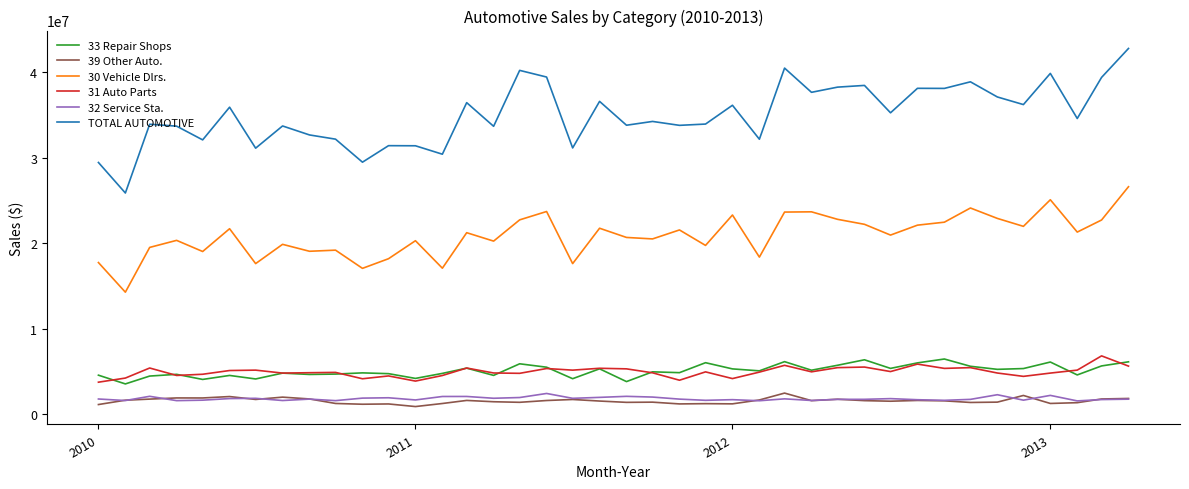

Which series has the largest range (max minus min)?

TOTAL AUTOMOTIVE